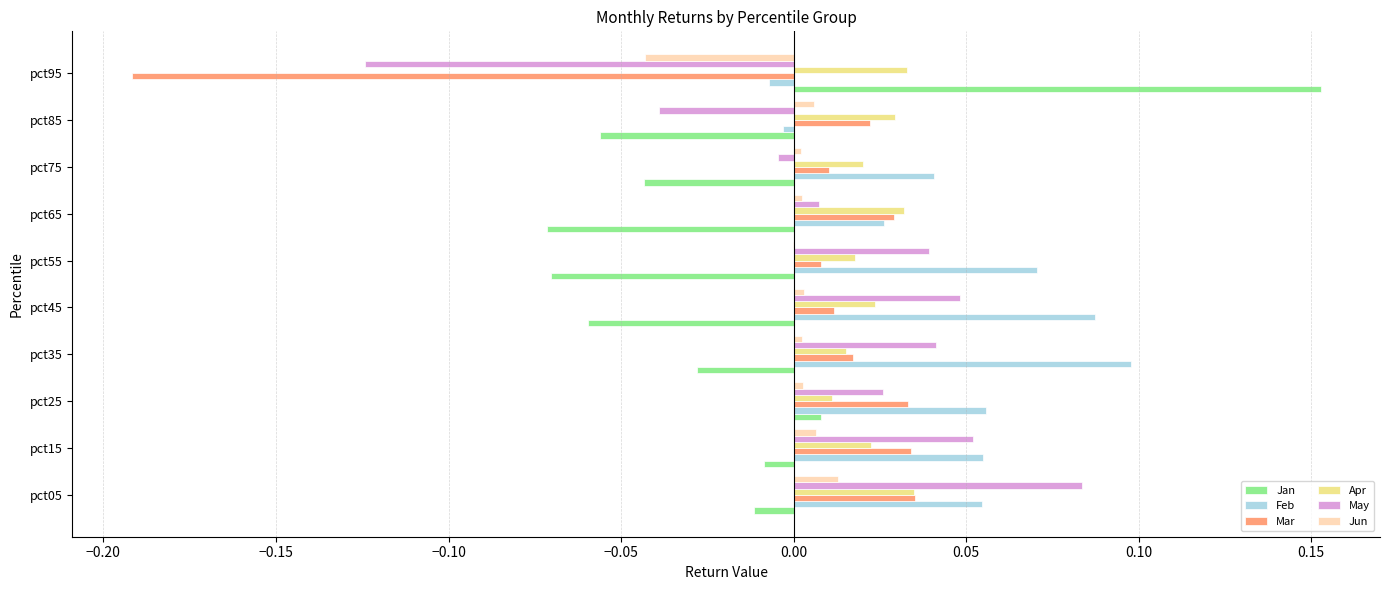

What is the sum of all Feb values?

0.5